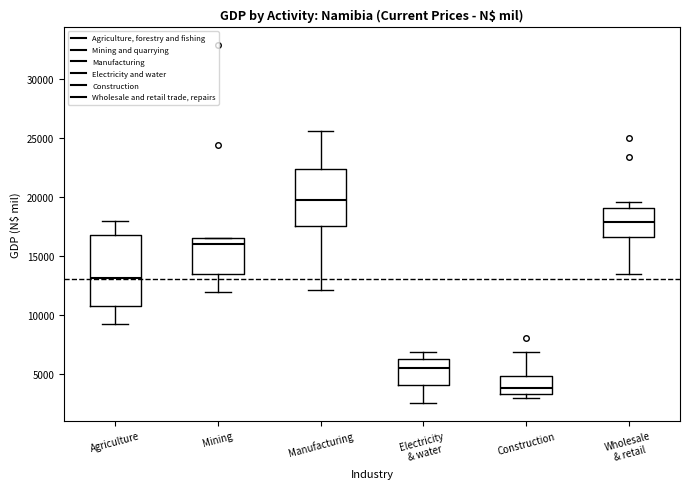

Reading left to right, transcribe this box plot: for each box, give where its median line is, the range the box spans, and where its two whiskers end, as read against the y-axis. The values are not printed on the chart, so give them approximately, as read against the axis.

Agriculture: median 13000, box 11000 to 16500, whiskers 9000 to 18000
Mining: median 16000, box 13500 to 16500, whiskers 12000 to 16500
Manufacturing: median 20000, box 17500 to 22500, whiskers 12000 to 25500
Electricity & water: median 5500, box 4000 to 6500, whiskers 2500 to 7000
Construction: median 4000, box 3500 to 5000, whiskers 3000 to 7000
Wholesale & retail: median 18000, box 16500 to 19000, whiskers 13500 to 19500